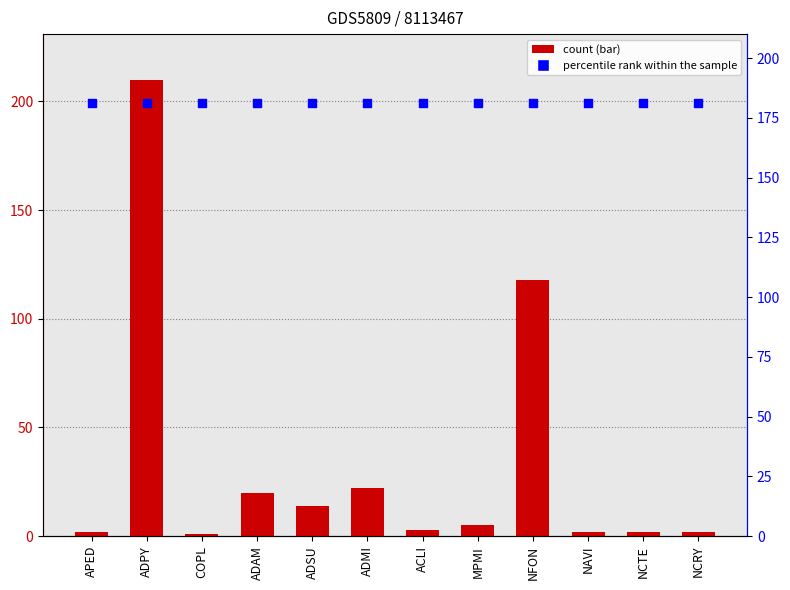

Which series reaches the maximum Y coordinate?

count